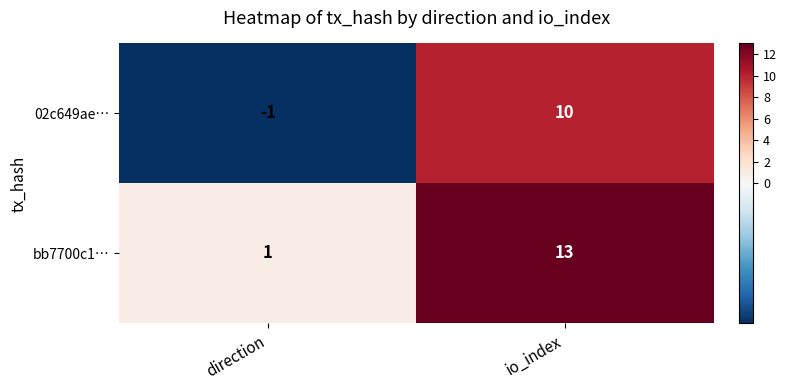

What is the sum of all bb7700c1… values?

14